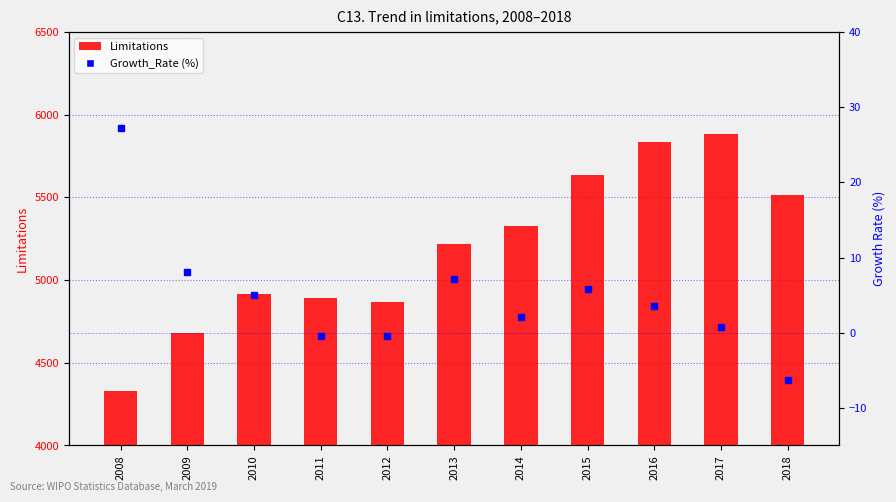

How many groups of bars are there?

11